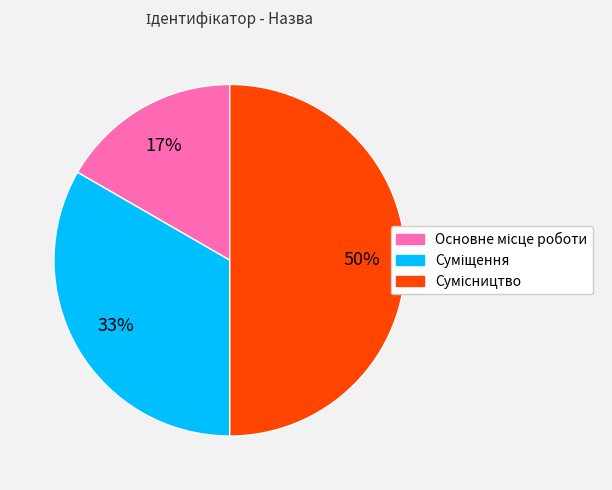

To the nearest percent, what is the average slice percentage?

33%